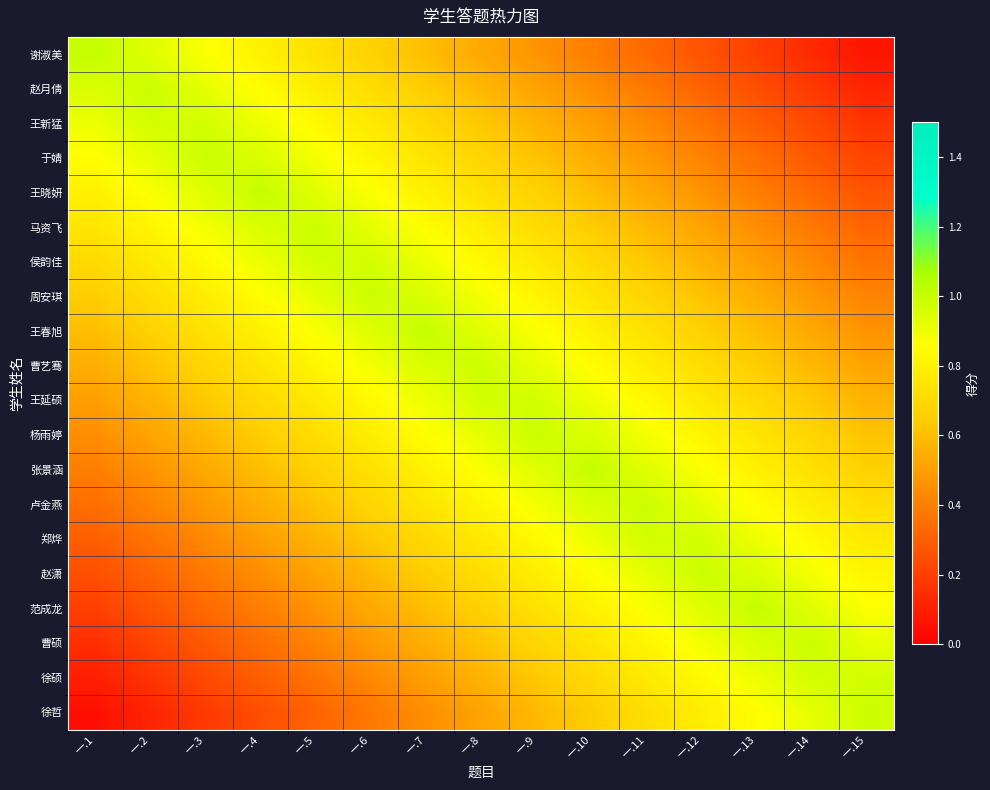

At 一.10, list the series in order from smallest to largest.

谢淑美, 赵月倩, 王新猛, 于婧, 王晓妍, 马资飞, 徐哲, 侯韵佳, 徐硕, 周安琪, 曹硕, 范成龙, 王春旭, 赵潇, 曹艺骞, 王延硕, 郑烨, 卢金燕, 杨雨婷, 张景涵